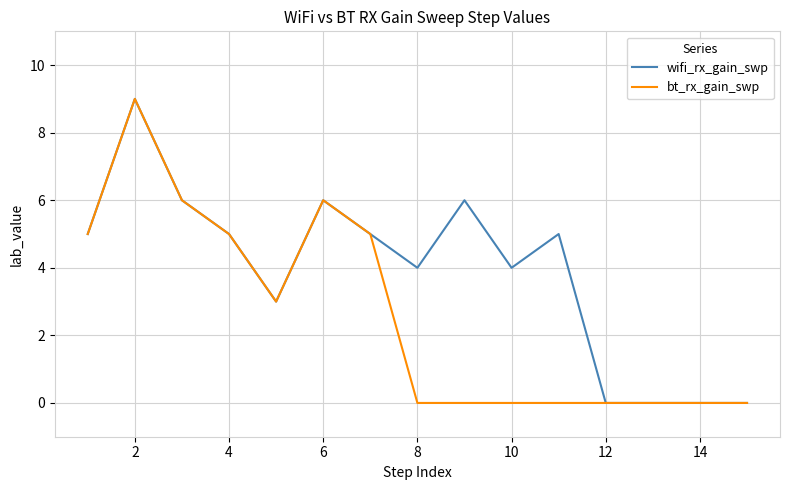

Does the chart have visible grid lines?

Yes